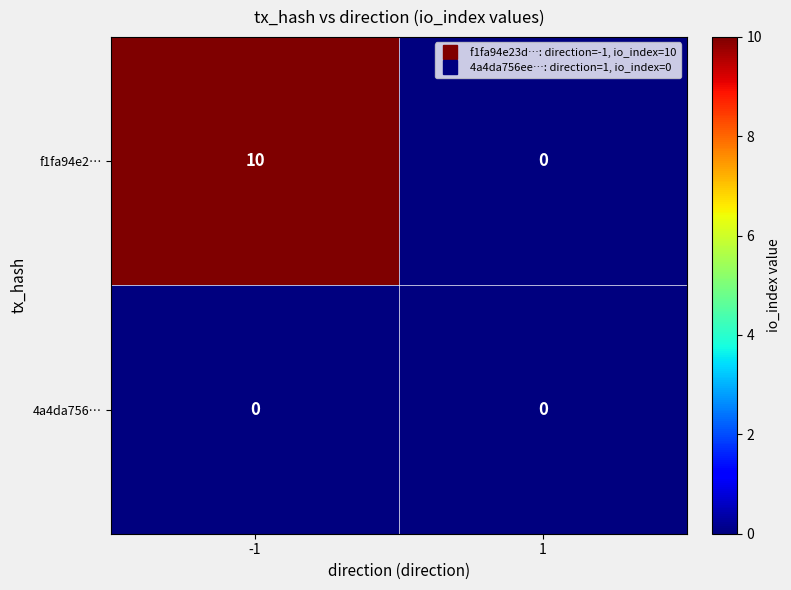

Which series changed the most between -1 and 1?

f1fa94e2…